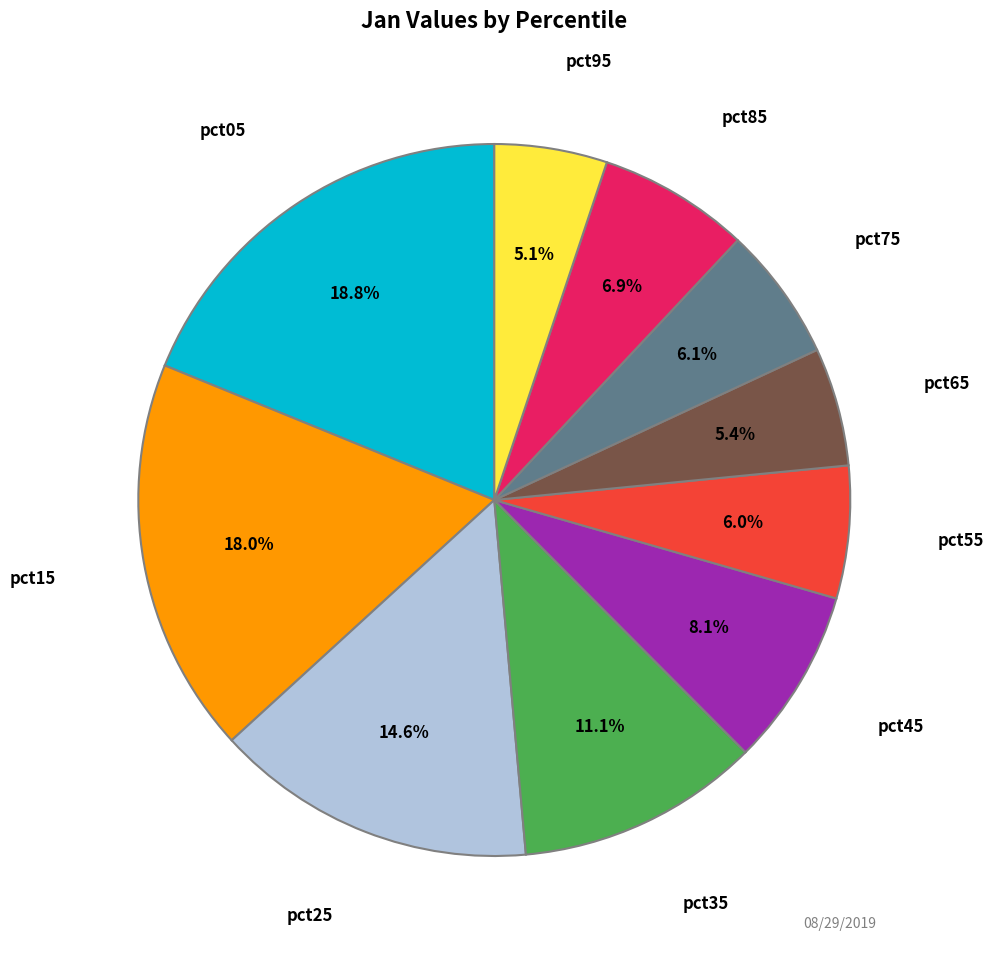

How many slices are in this pie chart?

10